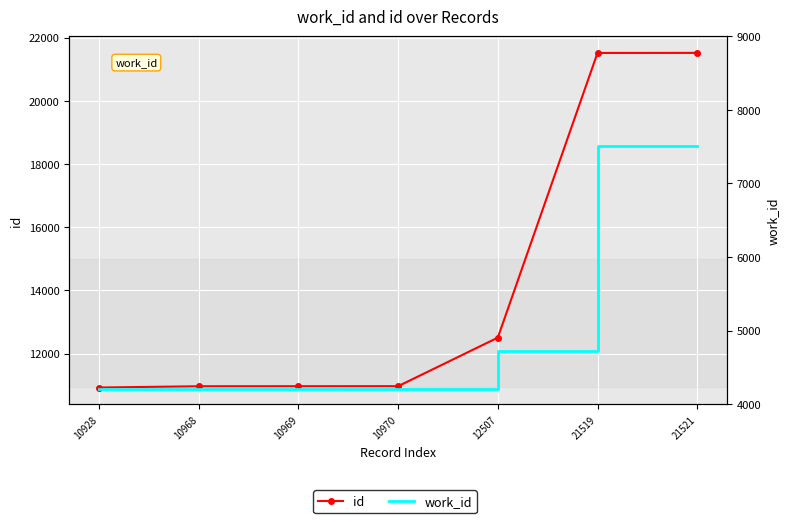

Reading left to right, extract all data points from this chart.

id: 10928	10968	10969	10970	12507	21519	21521
work_id: 4209	4209	4209	4209	4727	7508	7508